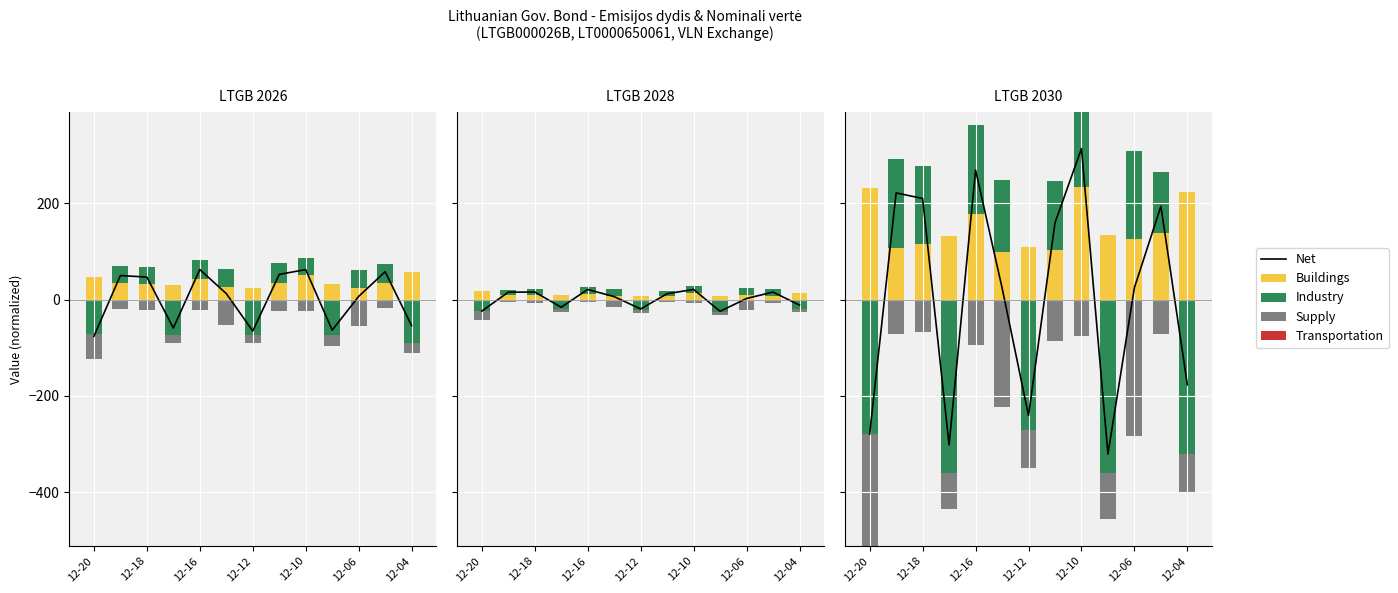

Is the value of Net at 12-06 greater than the value of Buildings at 7?

No